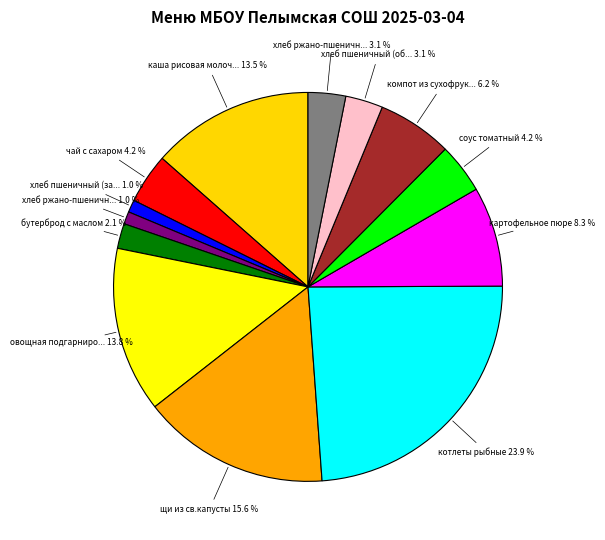

How many segments does this pie chart have?

13